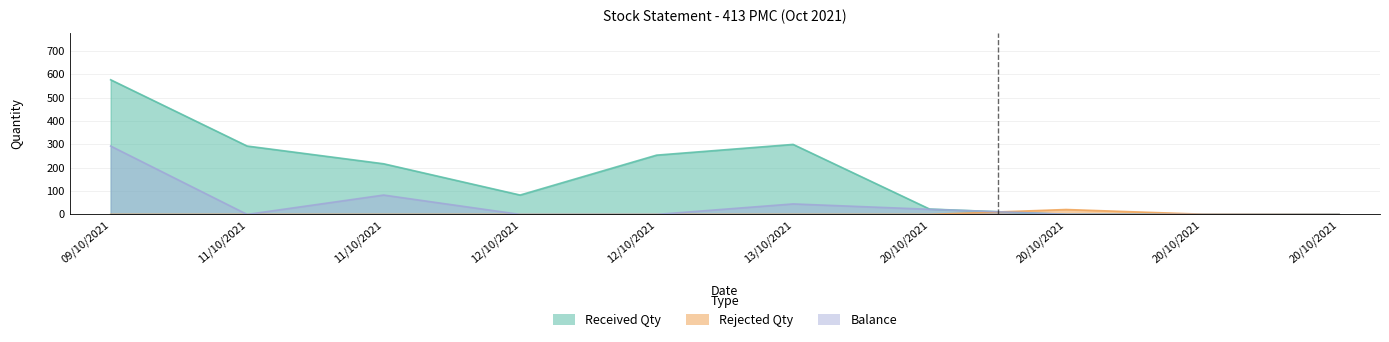

Where is the first local maximum for Balance?

11/10/2021